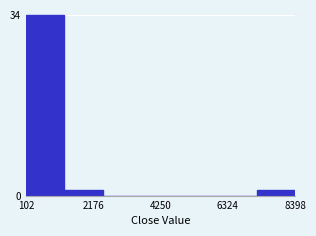

Read against the x-axis, roughly where is the centre of the tallest bar?

500